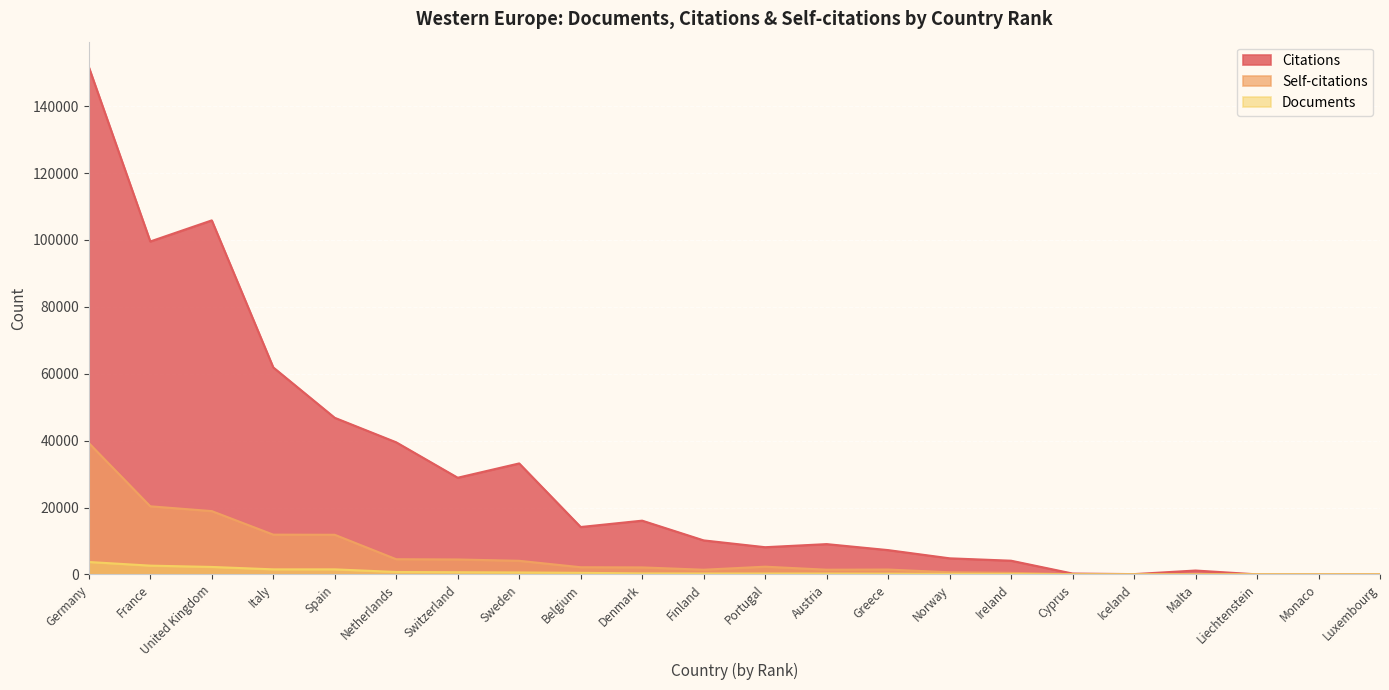

Reading left to right, transcribe all the data shown in this chart.

Documents: Germany=3713	France=2622	United Kingdom=2231	Italy=1512	Spain=1512	Netherlands=720	Switzerland=649	Sweden=580	Belgium=467	Denmark=301	Finland=274	Portugal=264	Austria=261	Greece=225	Norway=144	Ireland=102	Cyprus=6	Iceland=4	Malta=3	Liechtenstein=2	Monaco=1	Luxembourg=1
Citations: Germany=151701	France=99545	United Kingdom=105849	Italy=61892	Spain=46824	Netherlands=39496	Switzerland=28906	Sweden=33184	Belgium=14171	Denmark=16071	Finland=10171	Portugal=8133	Austria=9058	Greece=7265	Norway=4811	Ireland=4096	Cyprus=259	Iceland=88	Malta=1161	Liechtenstein=13	Monaco=13	Luxembourg=17
Self-citations: Germany=39273	France=20363	United Kingdom=18926	Italy=11889	Spain=11846	Netherlands=4540	Switzerland=4466	Sweden=4065	Belgium=2145	Denmark=2095	Finland=1399	Portugal=2310	Austria=1405	Greece=1456	Norway=632	Ireland=463	Cyprus=37	Iceland=10	Malta=19	Liechtenstein=3	Monaco=0	Luxembourg=1